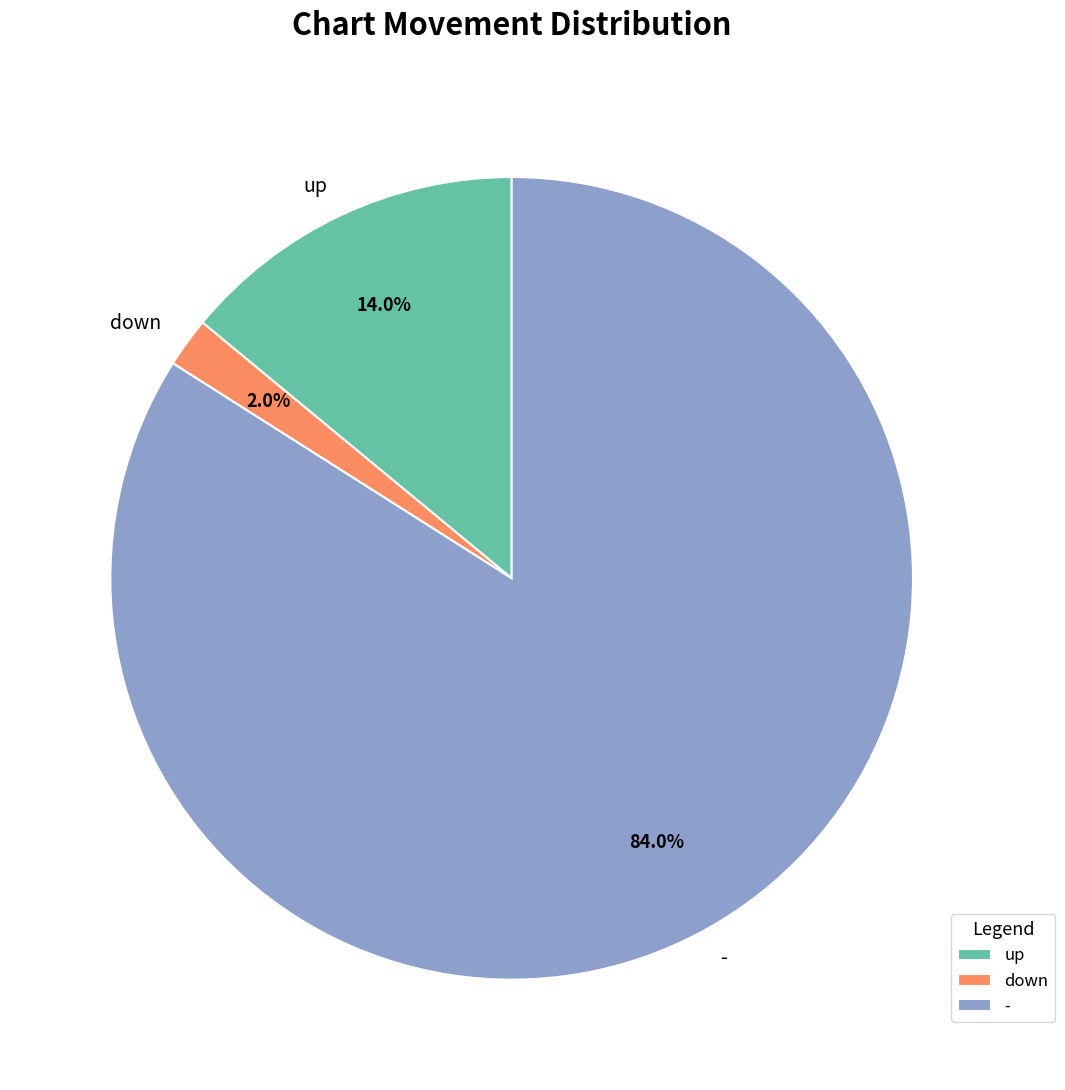

Count the number of slices in the pie.

3